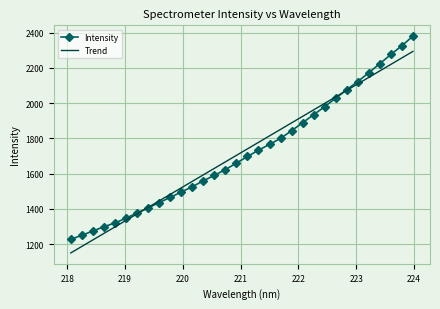

What is the highest value of the Trend series?

2293.5